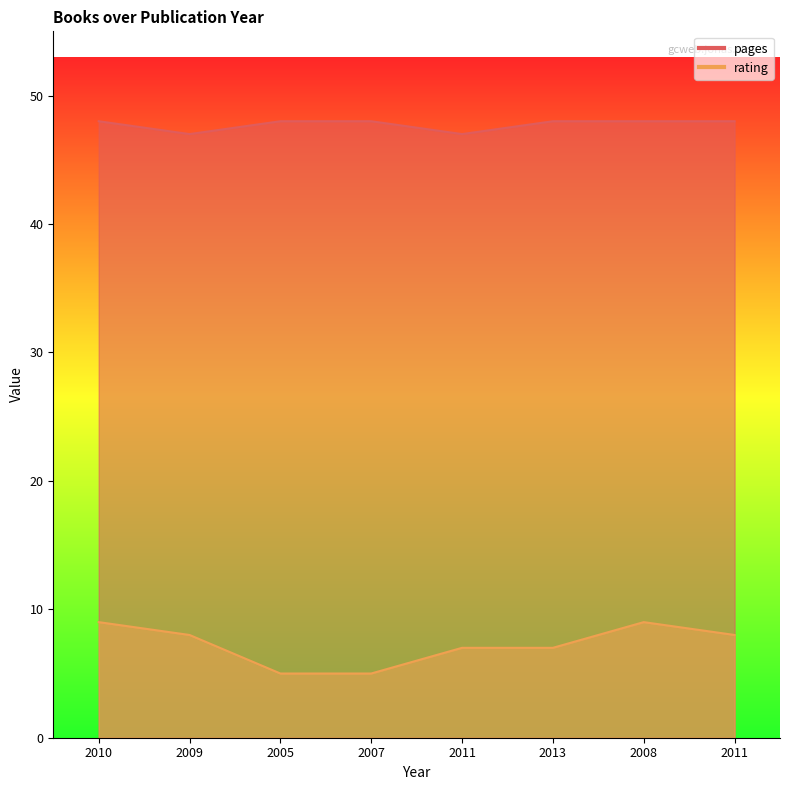

How many data points in rating are less than 8?

4